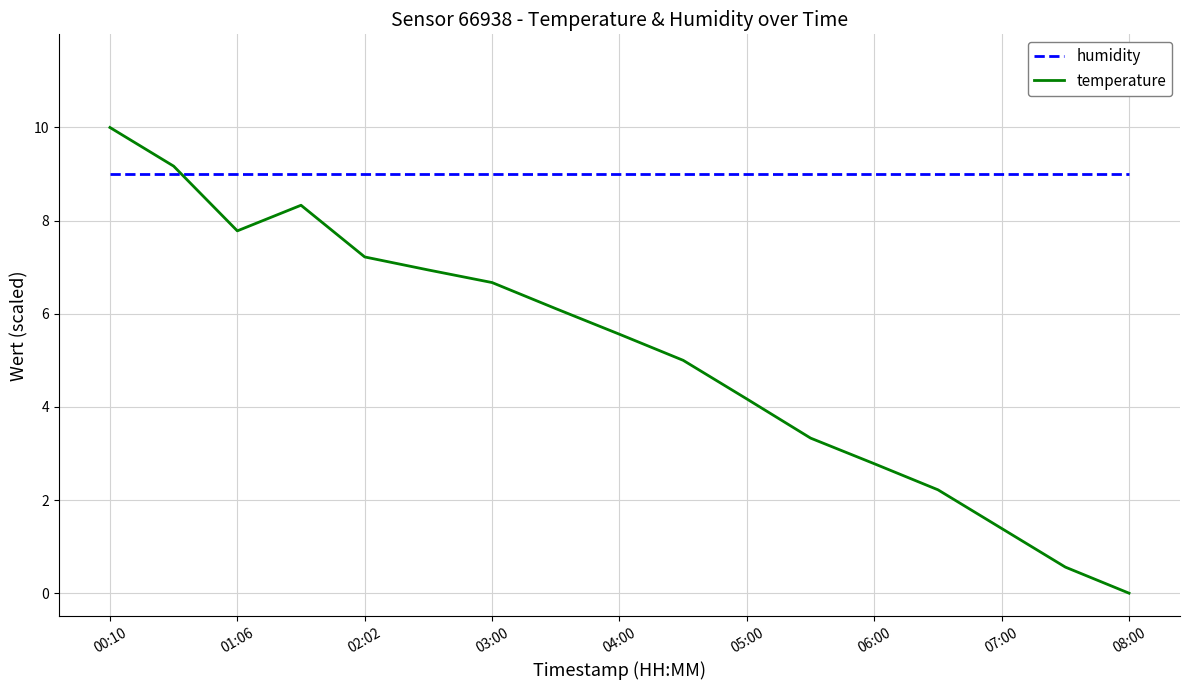

Which series has the largest range (max minus min)?

temperature